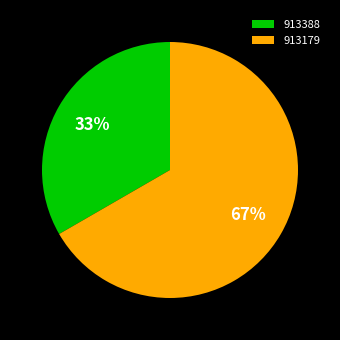

Is the sum of 913388 and 913179 greater than half?

Yes